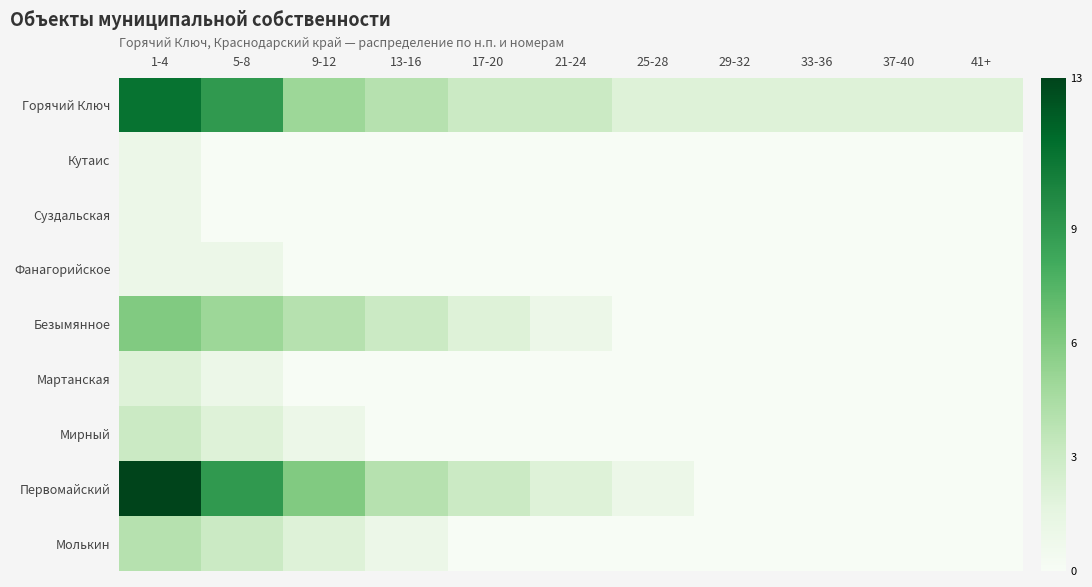

Between 1-4 and 33-36, which is larger?

1-4